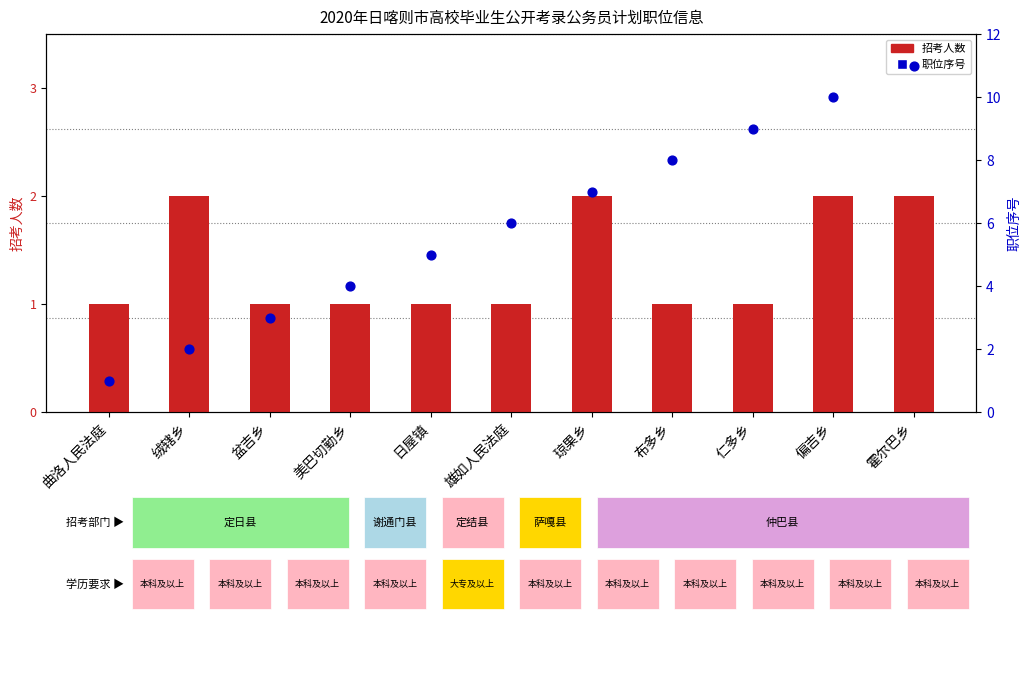

At which category is the sum across all series the highest?

霍尔巴乡